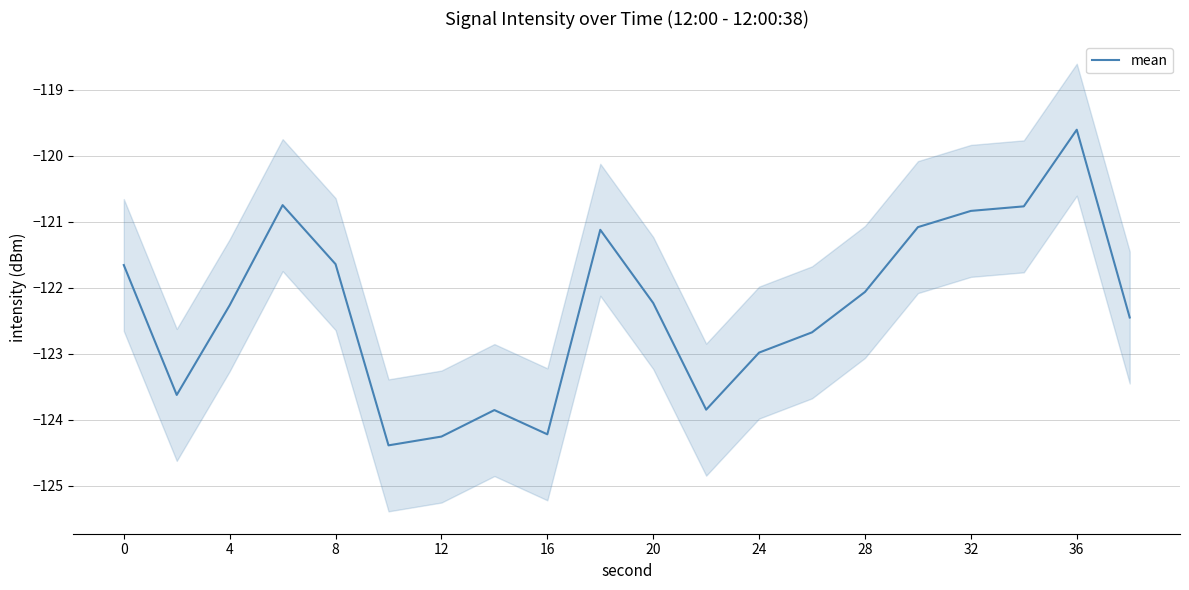

Is it true that mean equals -122.1 at 28?

True